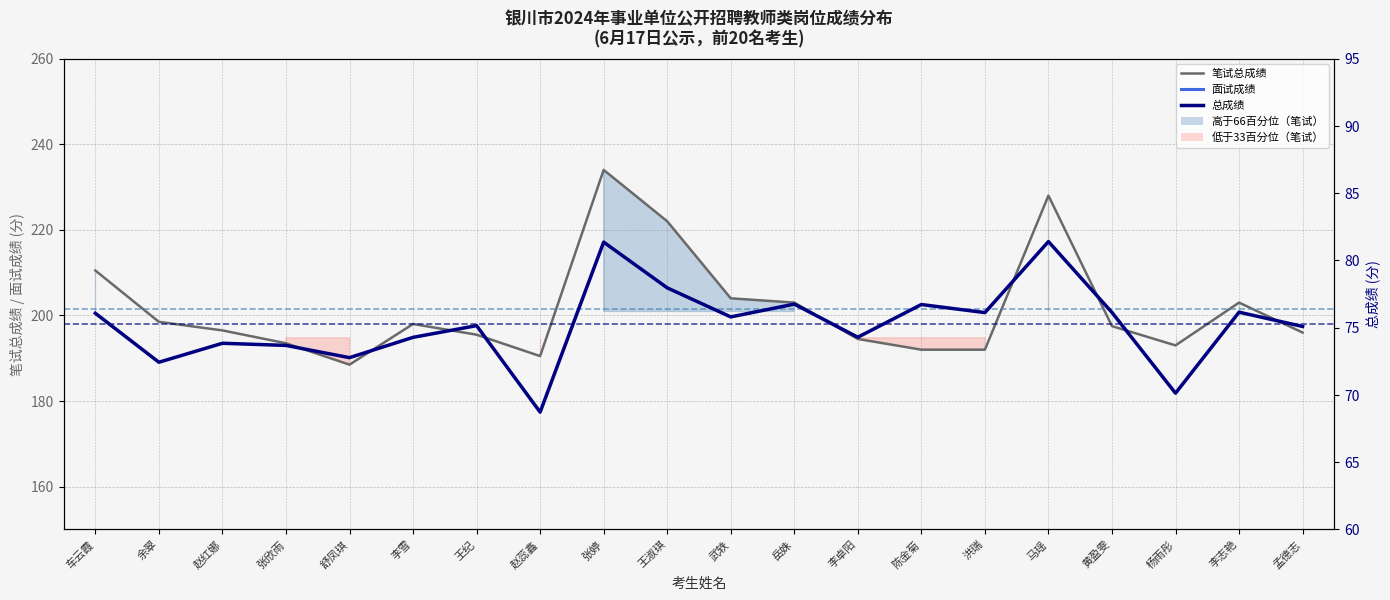

How many categories are shown in the chart?

20